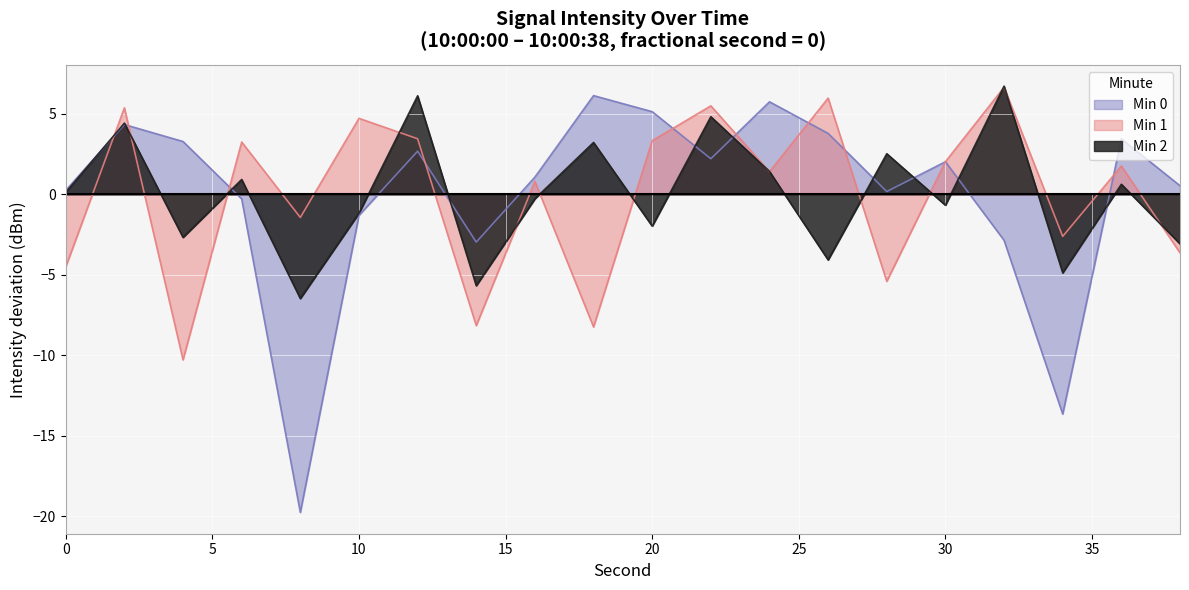

What is the value of the Min 2 point at the 18th from the left?

-4.9